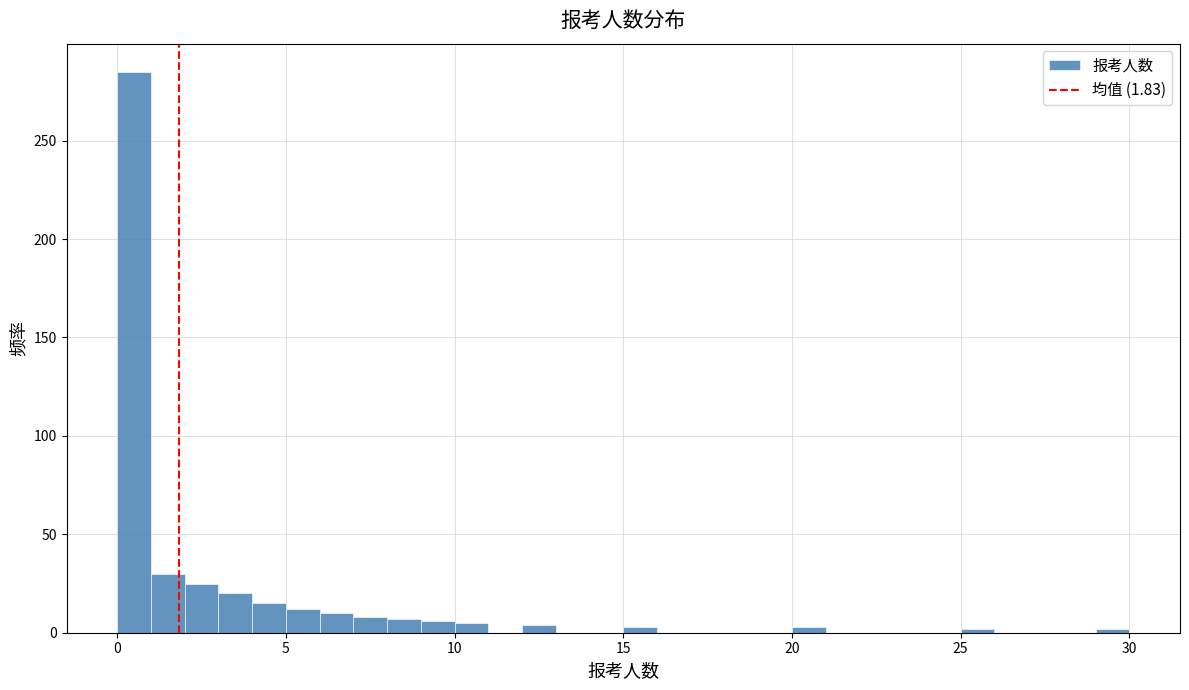

Around what value on the x-axis is the tallest bar? Give the approximate position of its centre, as read against the axis.

0.5